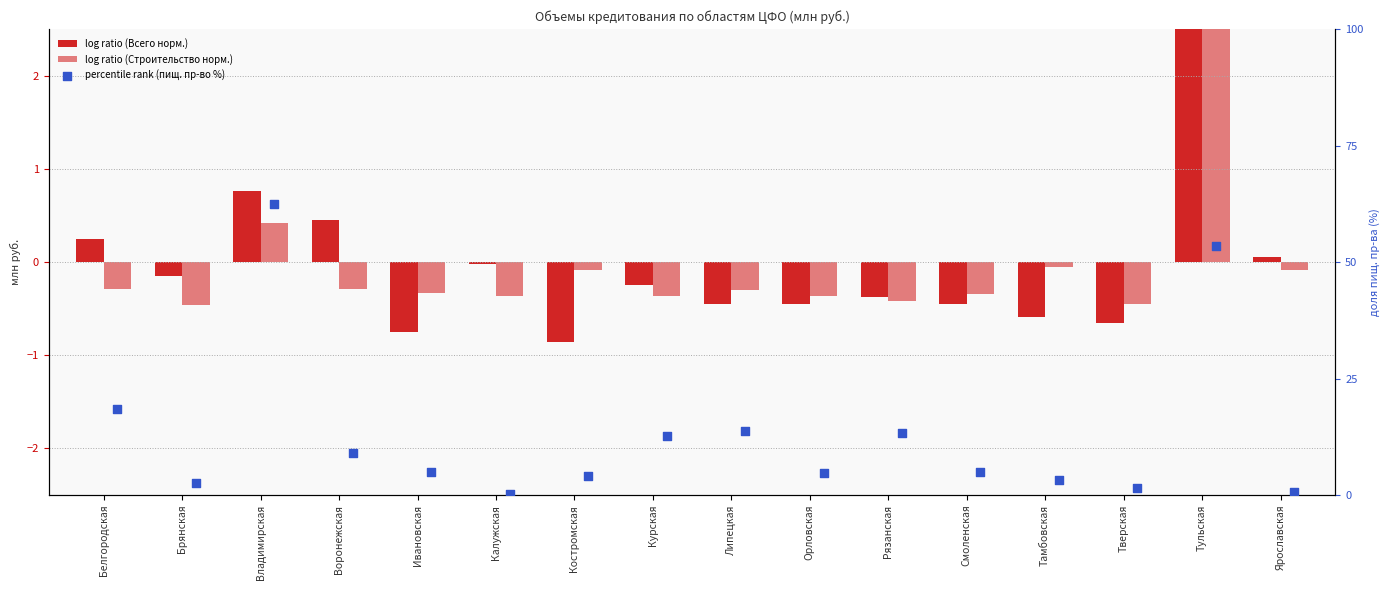

Which series has the widest spread of Y values?

percentile rank (пищ. пр-во %)